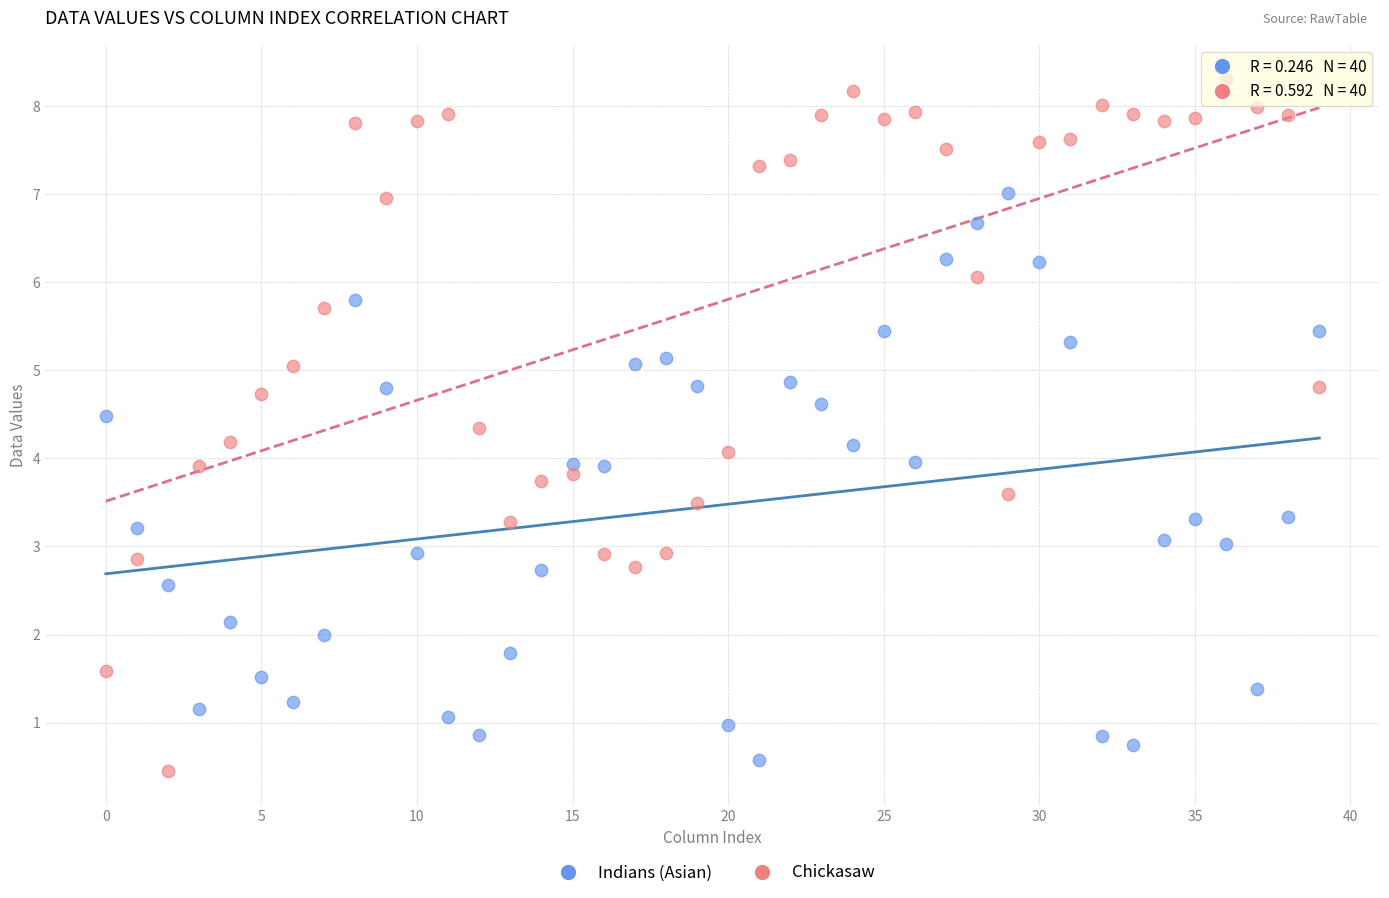

Which series reaches the maximum Y coordinate?

Chickasaw